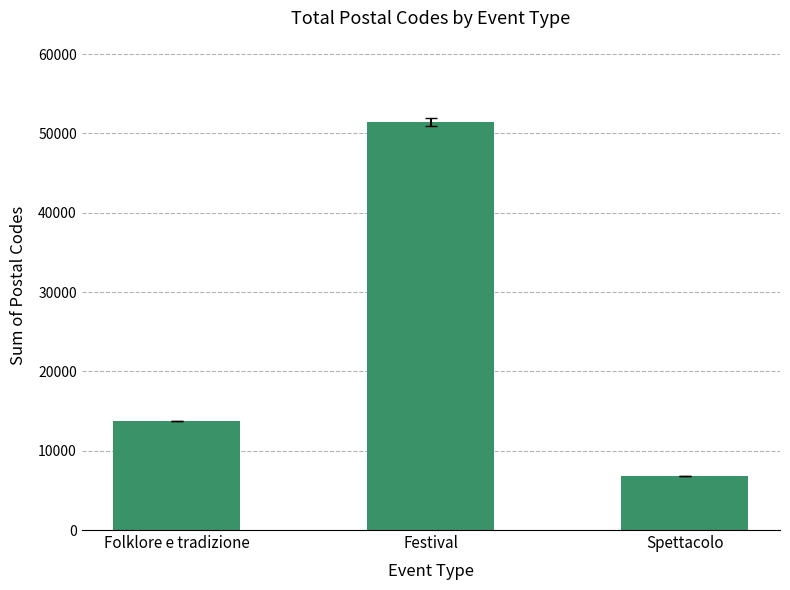

What is the smallest value displayed?

6830